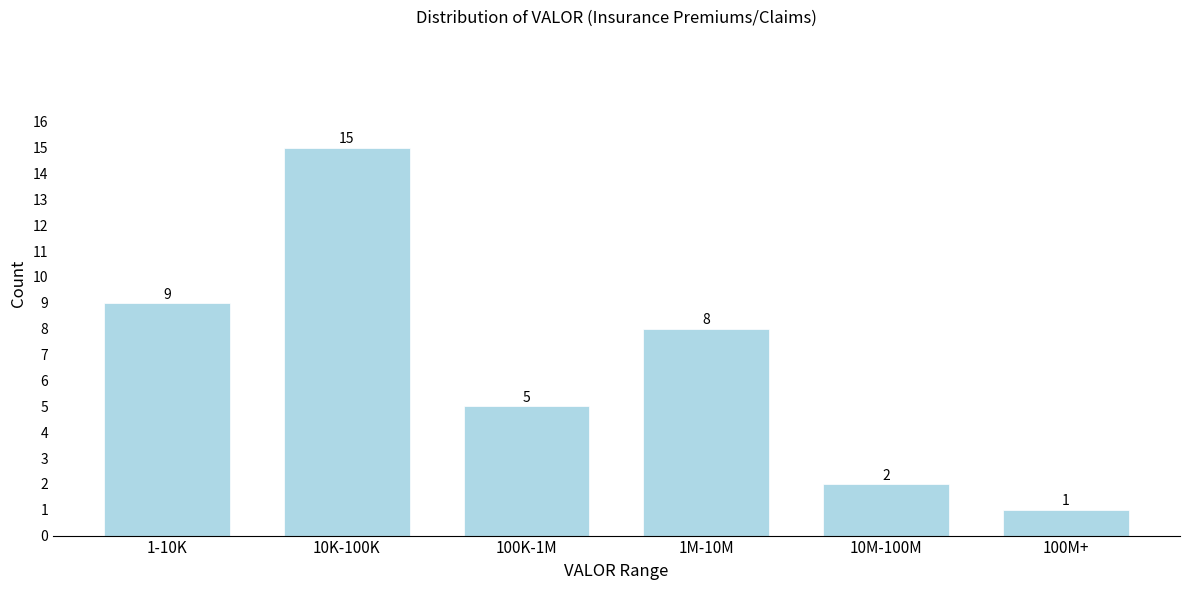

Reading right to left, extract all data points from this chart.

100M+=1	10M-100M=2	1M-10M=8	100K-1M=5	10K-100K=15	1-10K=9